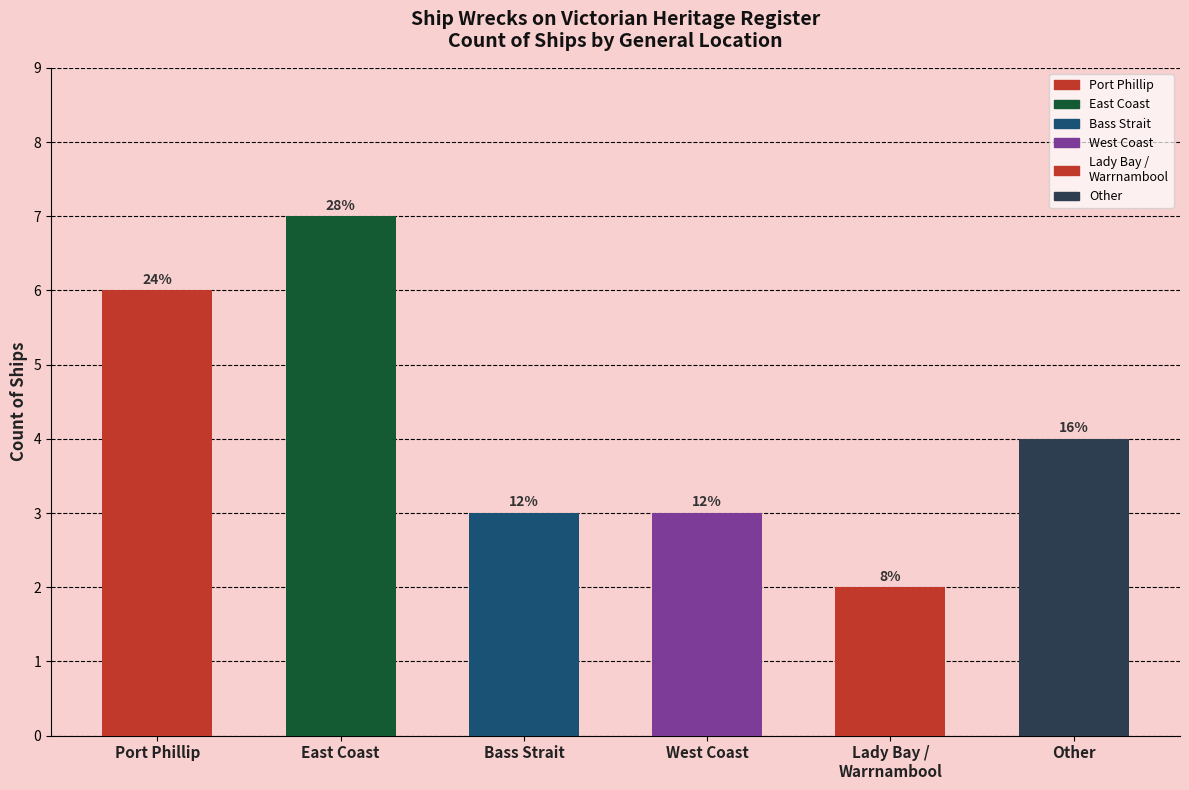

How many bars are there in total?

6